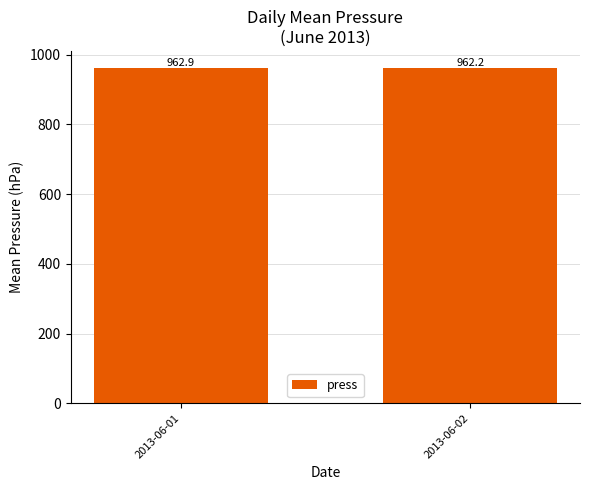

Are the bars horizontal?

No